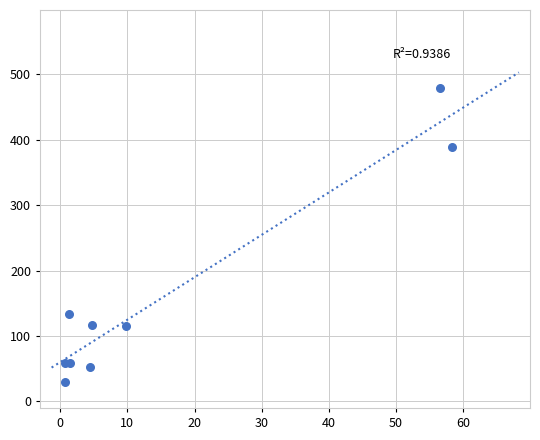

What Y value in the scatter plot is closest to 254?

134.1